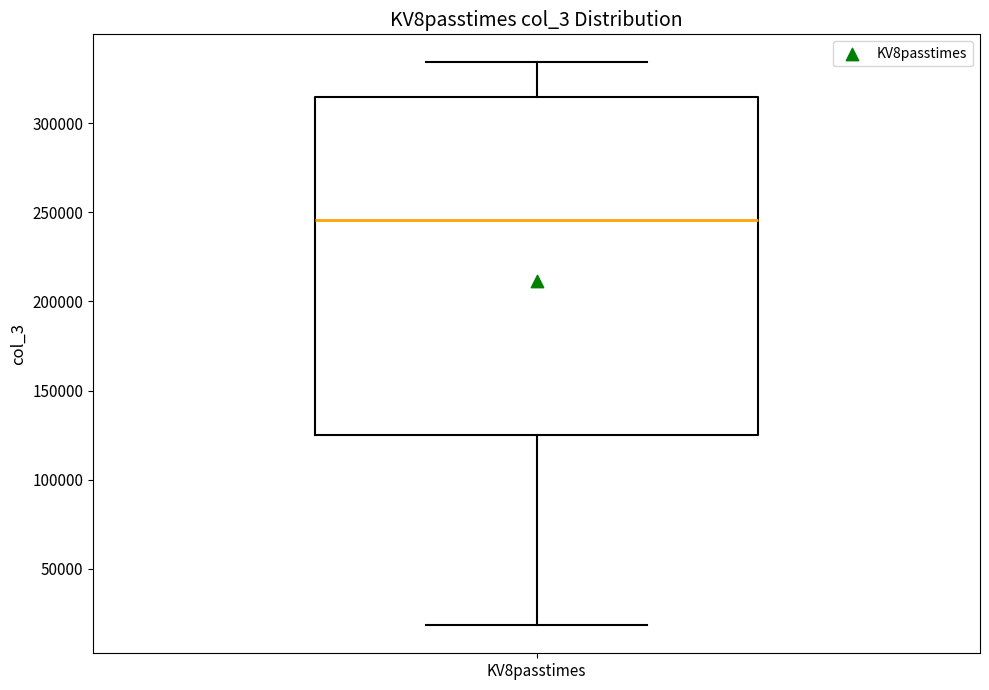

Where does the upper whisker of the box for KV8passtimes end on the y-axis? The values are not printed on the chart, so give them approximately, as read against the axis.

335000